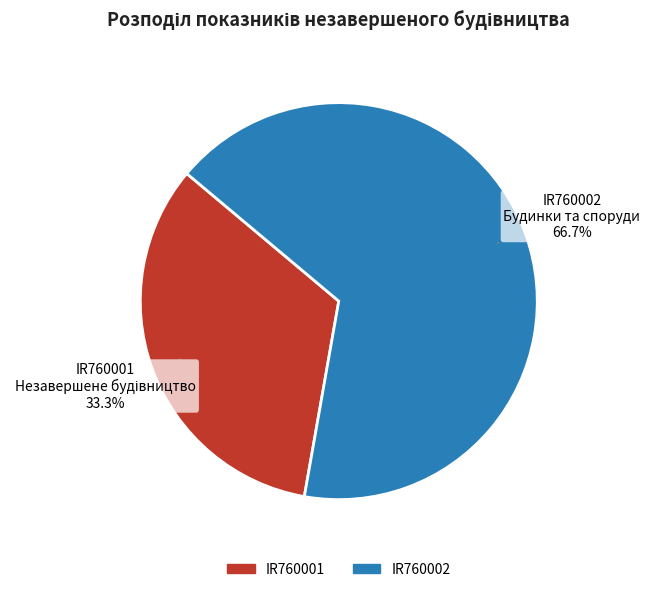

What portion of the pie excludes IR760001?

66.7%